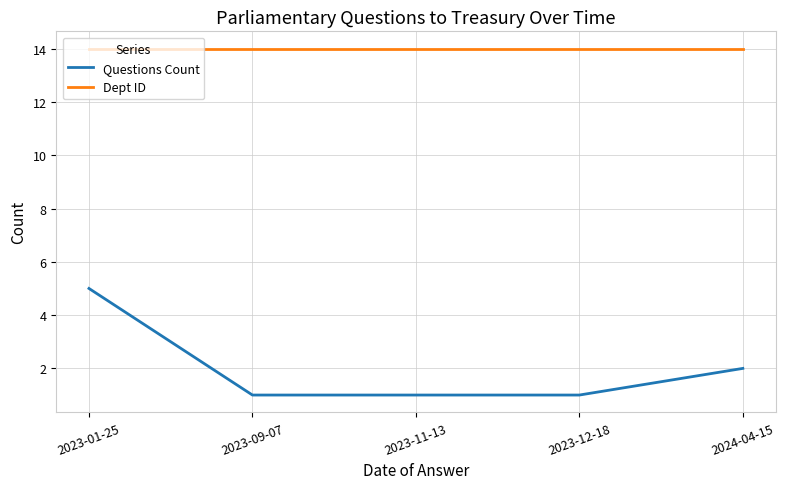

True or false: Dept ID and Questions Count intersect in this chart.

False